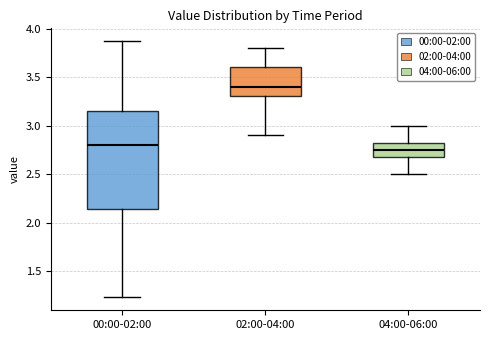

Which box's median line is the highest?

02:00-04:00